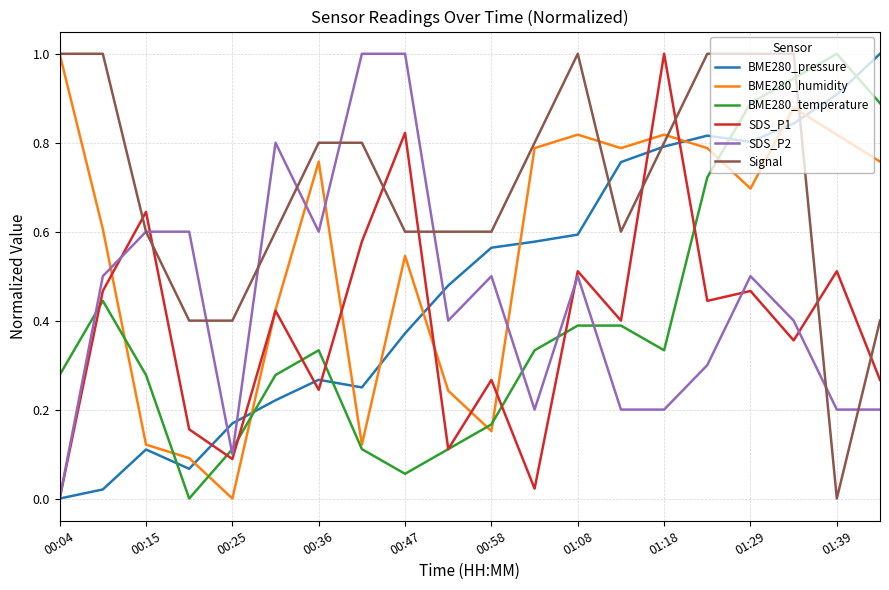

True or false: BME280_humidity has more than 1 interior local peaks.

True